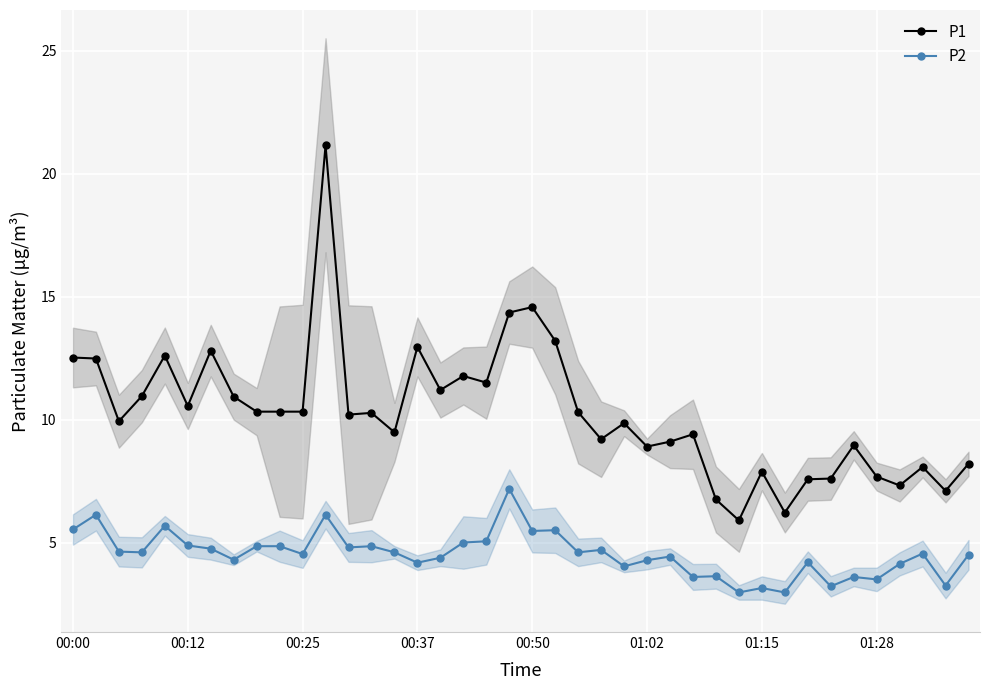

Is it true that P1 equals 14.6 at 00:50?

True